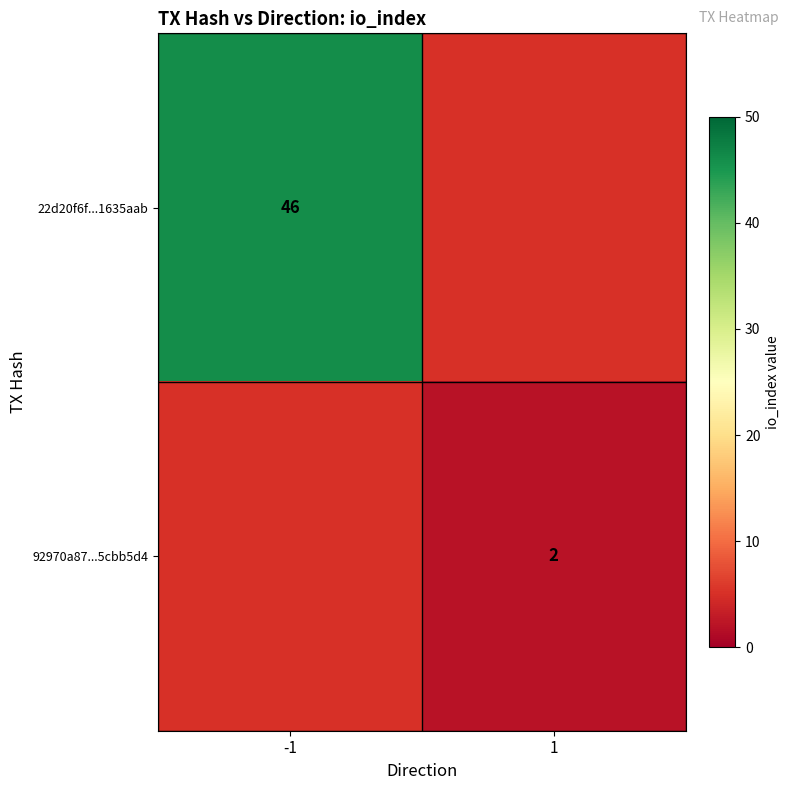

The 22d20f6f...1635aab series shows 46 at -1. True or false?

True